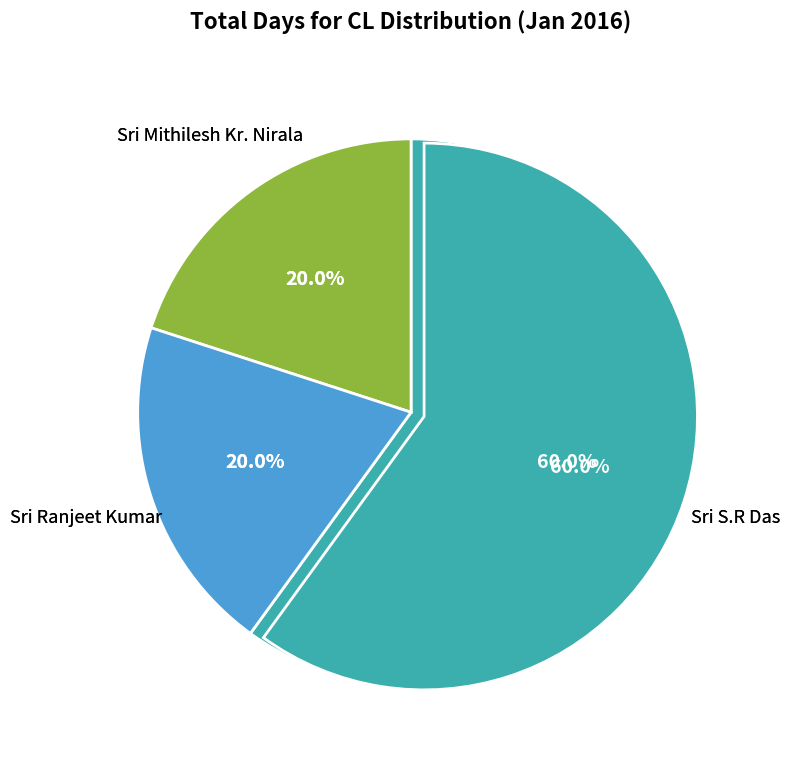

True or false: Sri Bhuneshwar Sahni accounts for 1% of the total.

False